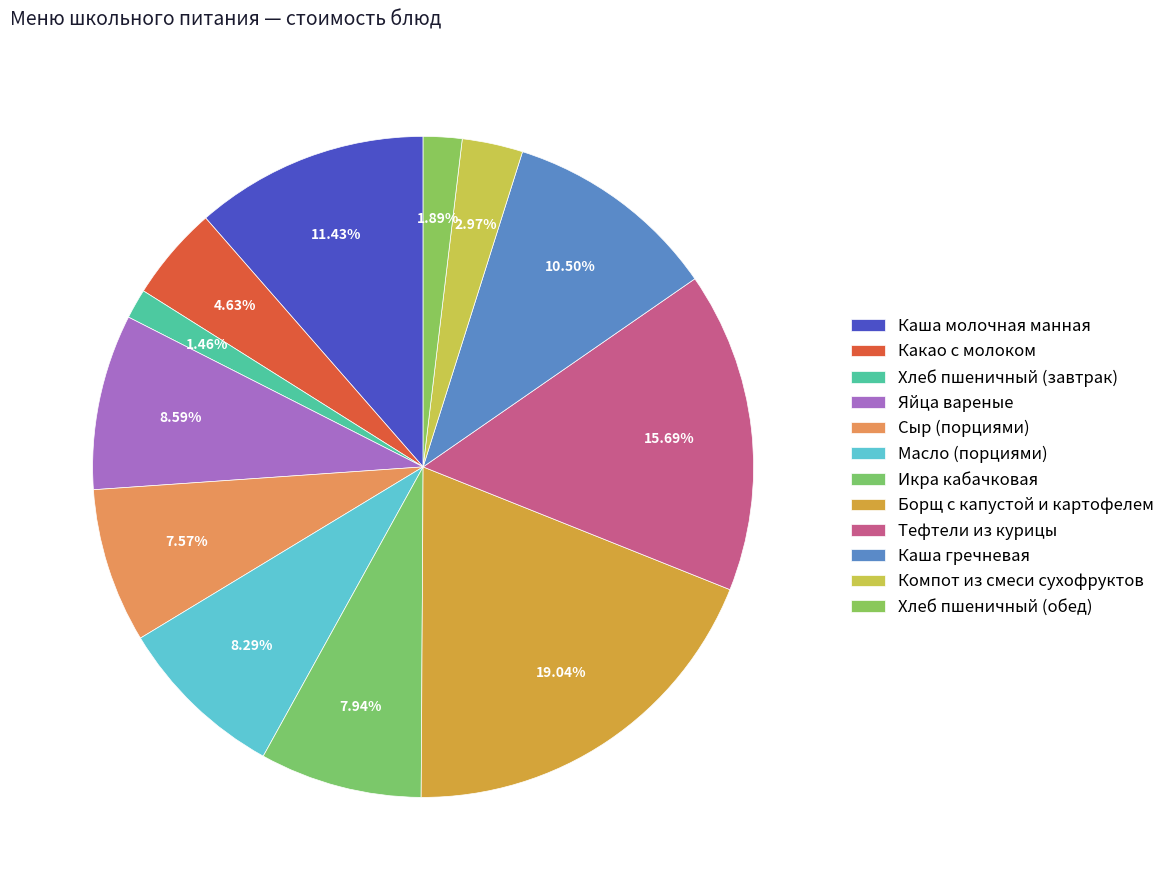

Count the number of slices in the pie.

12